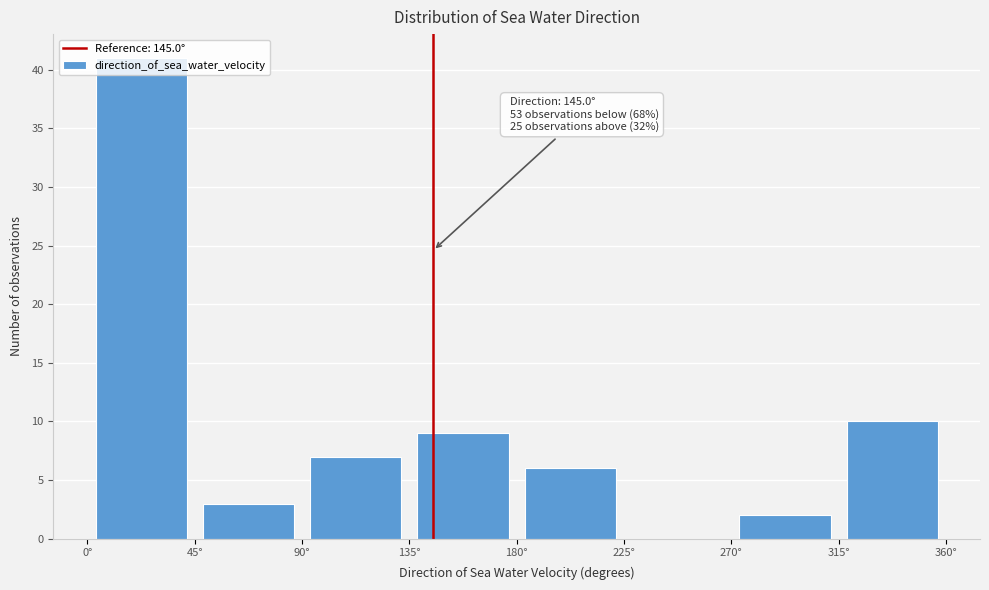

Over which range of the x-axis is the bar tallest?

0 to 45